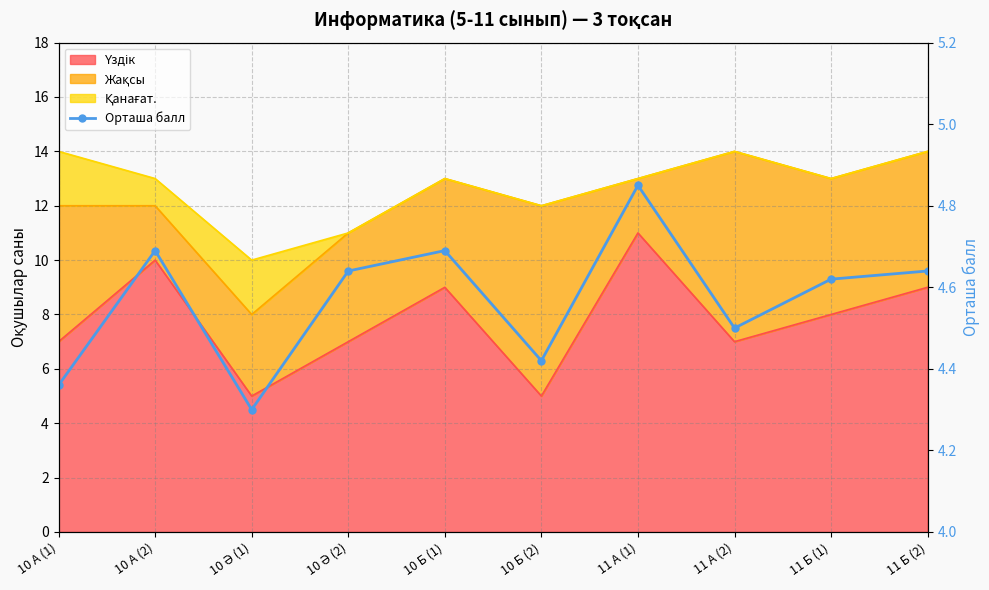

Which category has the lowest value across all series?

10 Ә (1)